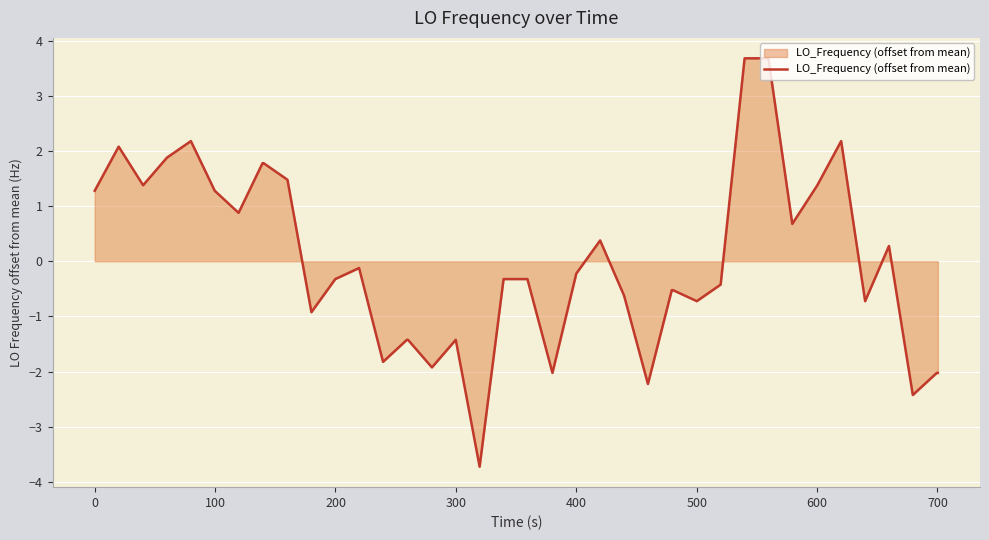

Does the chart display data point markers on the line(s)?

No